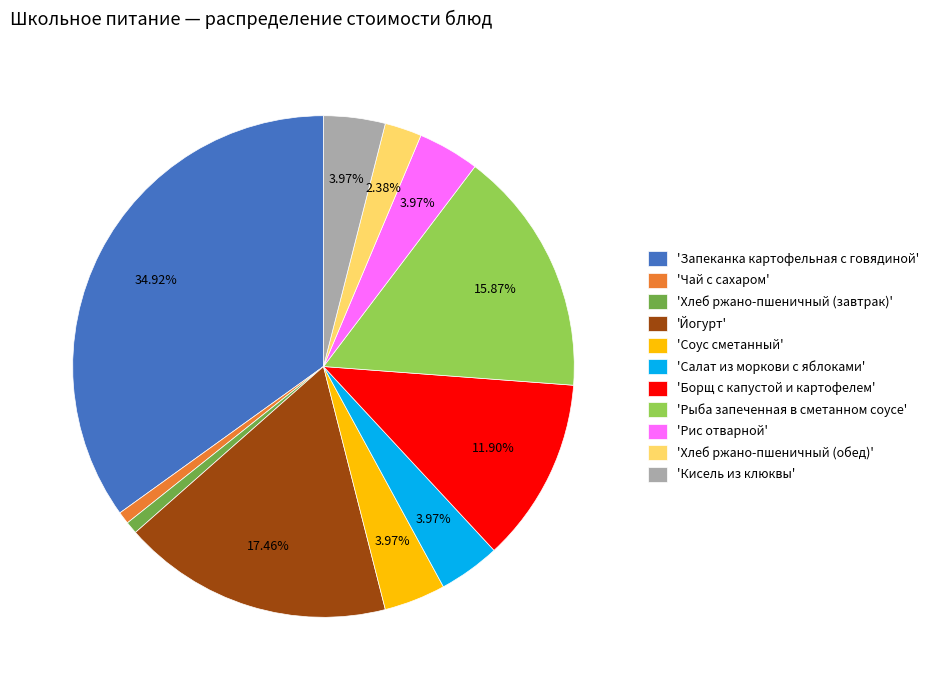

How many segments does this pie chart have?

11